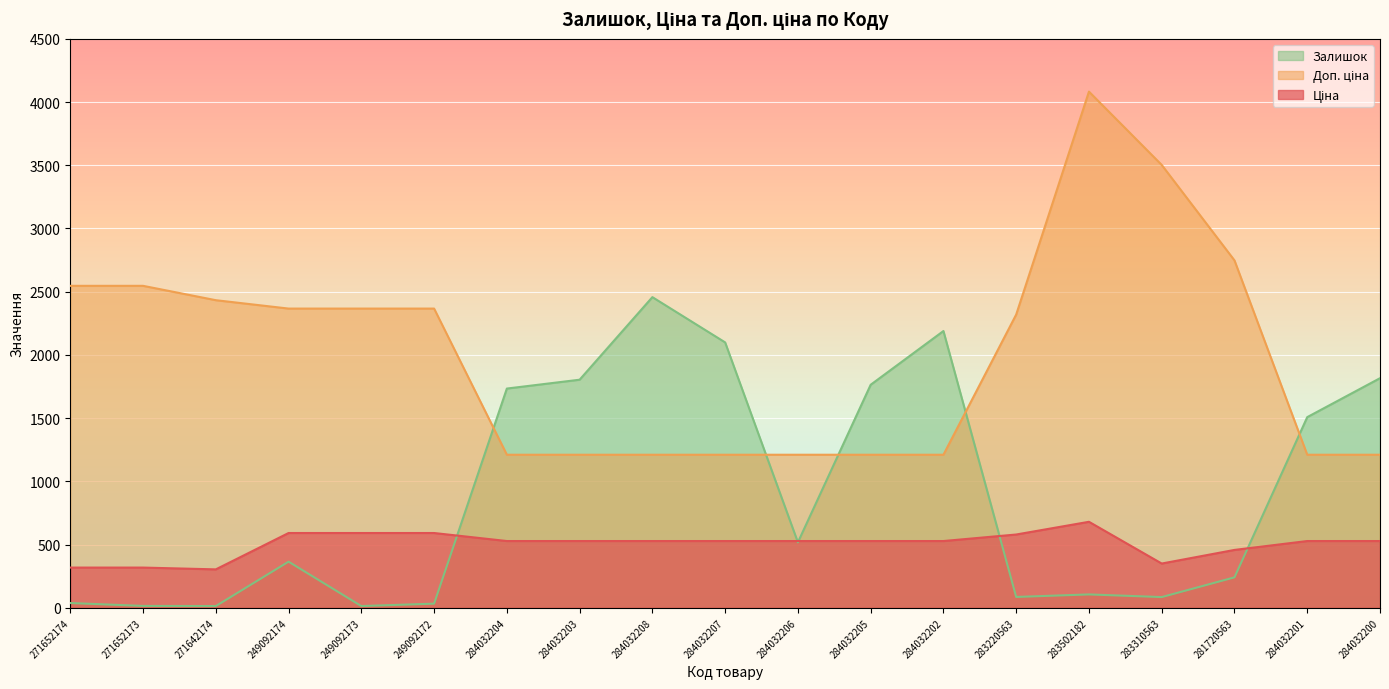

Reading right to left, transcribe all the data shown in this chart.

Ціна: 528.2	528.2	457.9	350.2	680.4	579.8	528.2	528.2	528.2	528.2	528.2	528.2	528.2	591.6	591.6	591.6	304.1	318.3	318.3
Доп. ціна: 1210.7	1210.7	2747.5	3502.5	4082.3	2319.2	1210.7	1210.7	1210.7	1210.7	1210.7	1210.7	1210.7	2366.5	2366.5	2366.5	2432.8	2546.4	2546.4
Залишок: 1816.0	1508.0	241.0	85.0	106.0	86.0	2189.0	1764.0	518.0	2099.0	2457.0	1804.0	1734.0	33.0	14.0	365.0	14.0	15.0	38.0